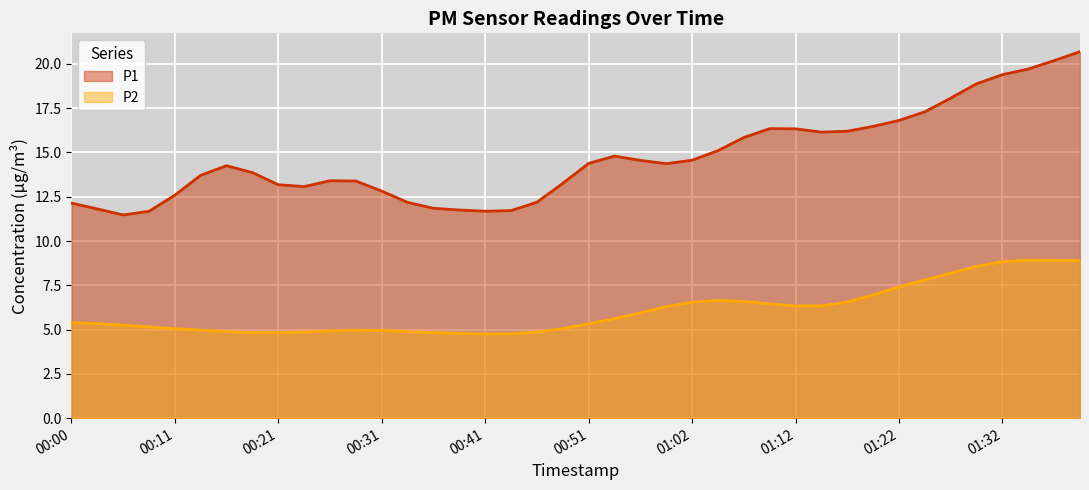

Which series has the largest total across all categories?

P1